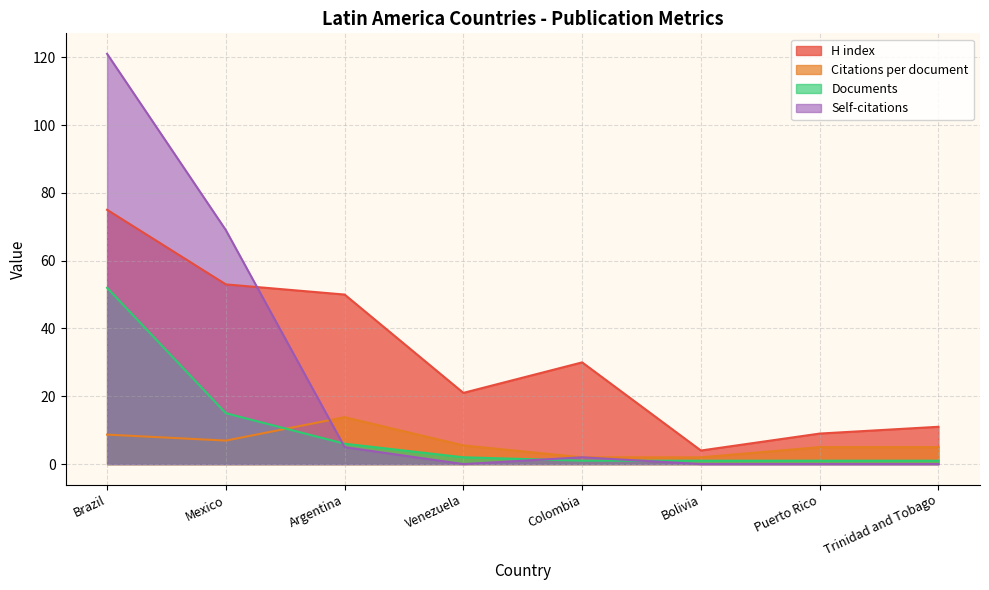

The value of Citations at Colombia is 1.5. True or false?

False